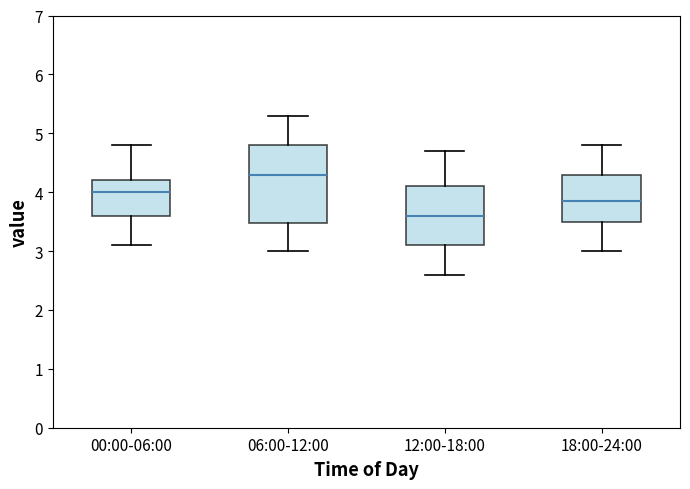

Where is the lower edge of the box for 18:00-24:00 on the y-axis? The values are not printed on the chart, so give them approximately, as read against the axis.

3.5